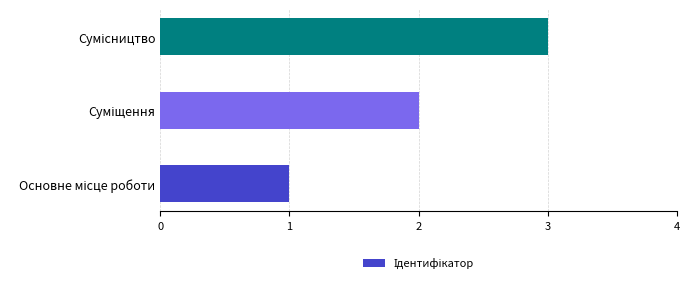

What is the difference between the maximum and minimum values?

2